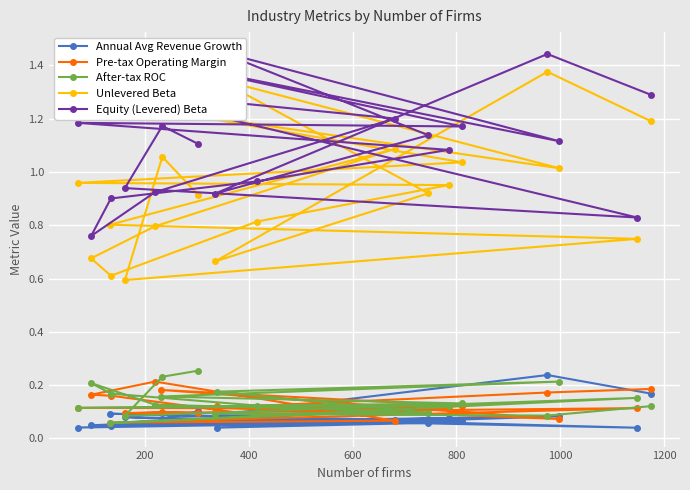

Which series has the largest total across all categories?

Equity (Levered) Beta